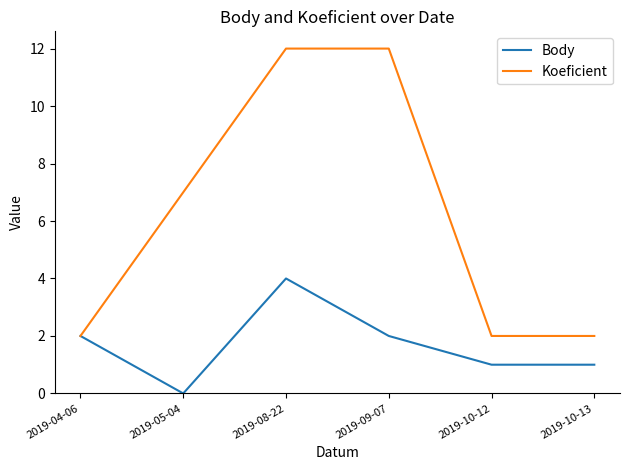

At 2019-10-13, list the series in order from largest to smallest.

Koeficient, Body